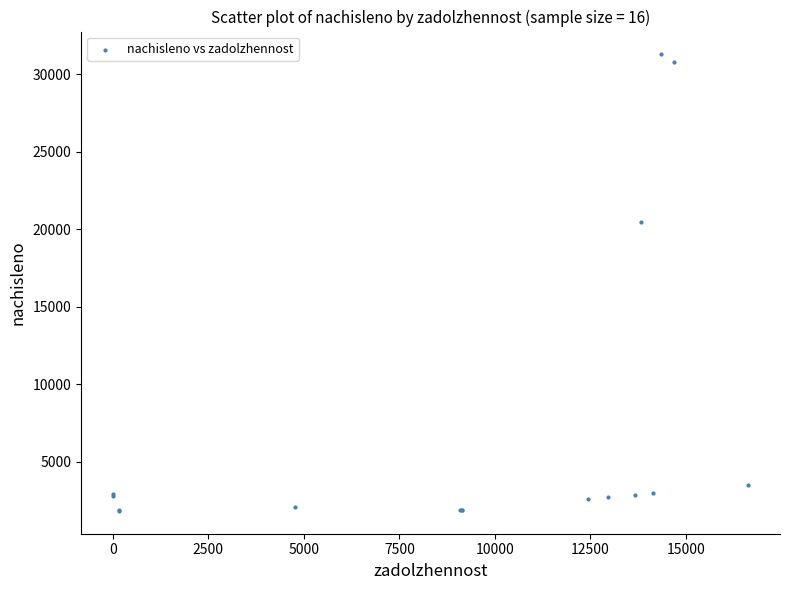

What Y value in the scatter plot is closest to 16559?

20499.6